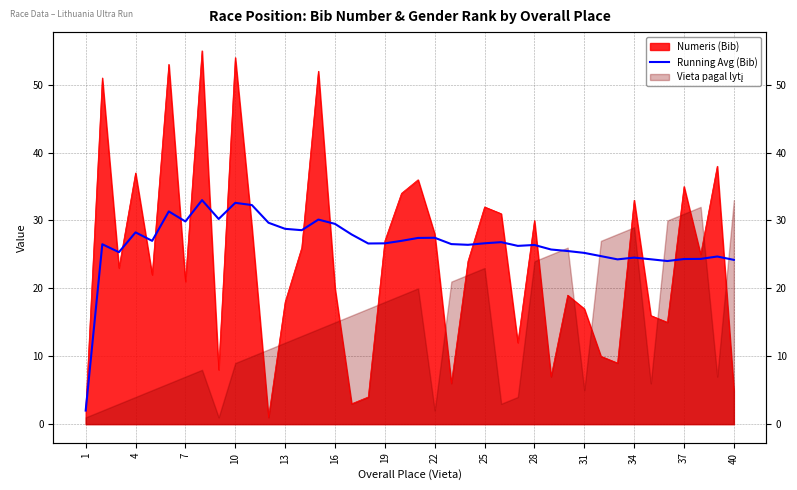

How many interior local peaks (higher than both neighbors) does the data have?

11